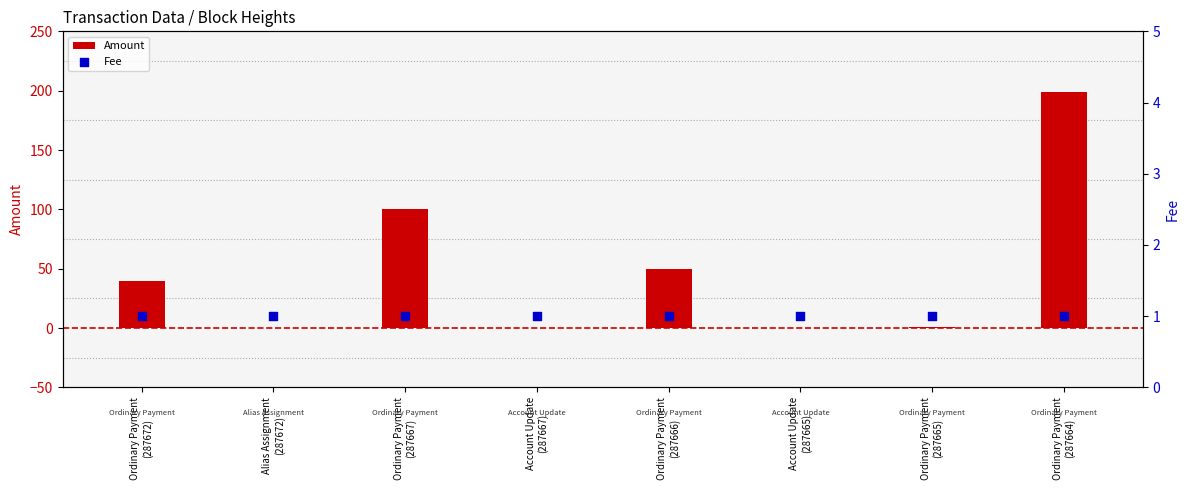

Which series has the largest total across all categories?

Amount